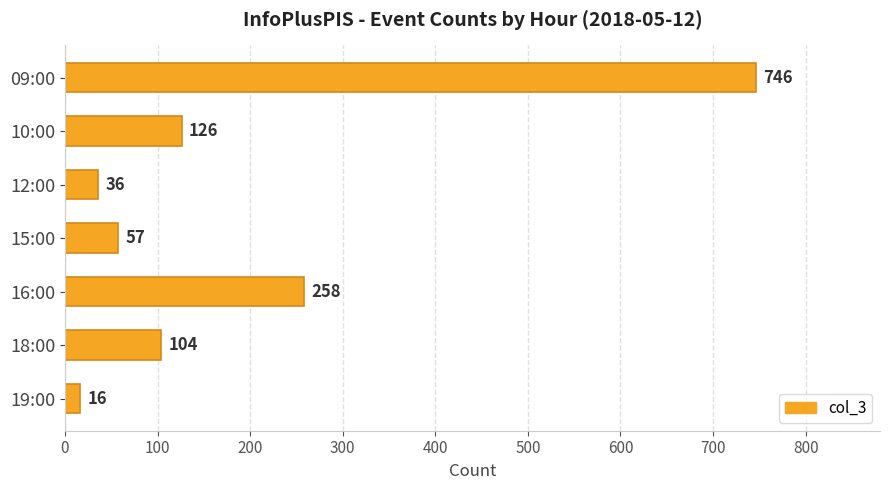

List the labels in order of value, largest first.

09:00, 16:00, 10:00, 18:00, 15:00, 12:00, 19:00